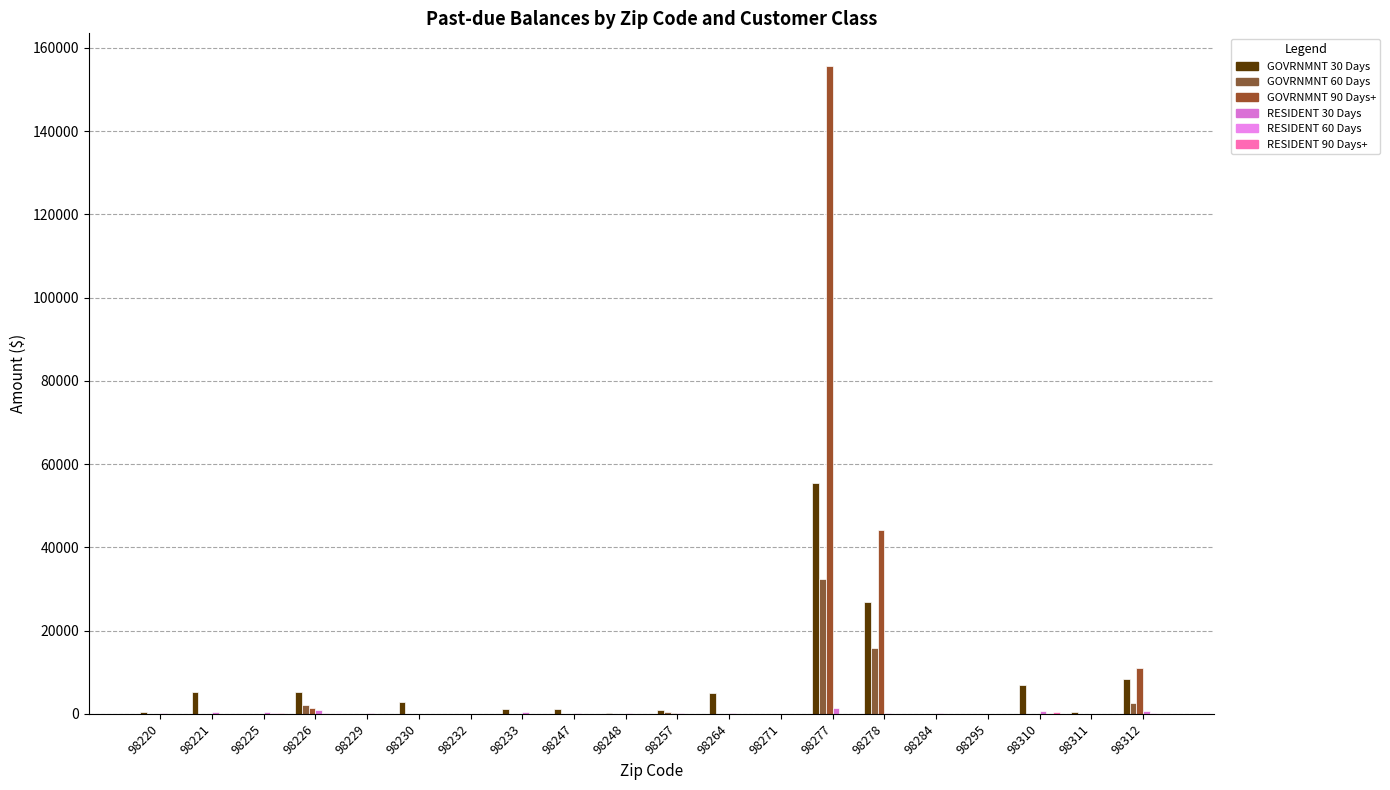

Which label corresponds to the largest value in the chart?

98277